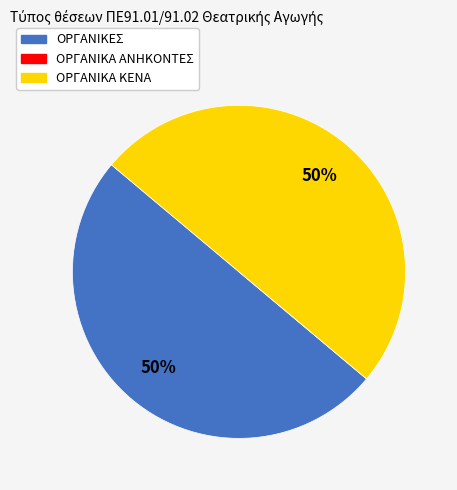

The ΟΡΓΑΝΙΚΑ ΚΕΝΑ slice represents 63% of the pie. True or false?

False